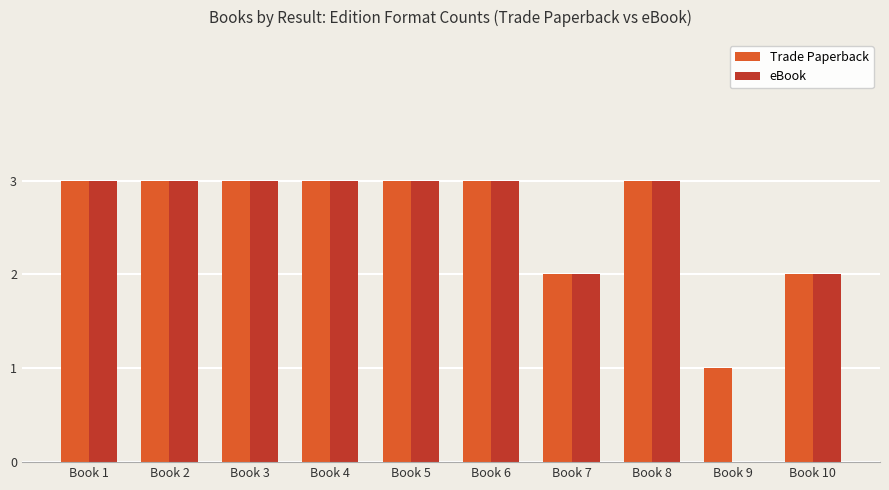

The value of Trade Paperback at Book 7 is 1. True or false?

False